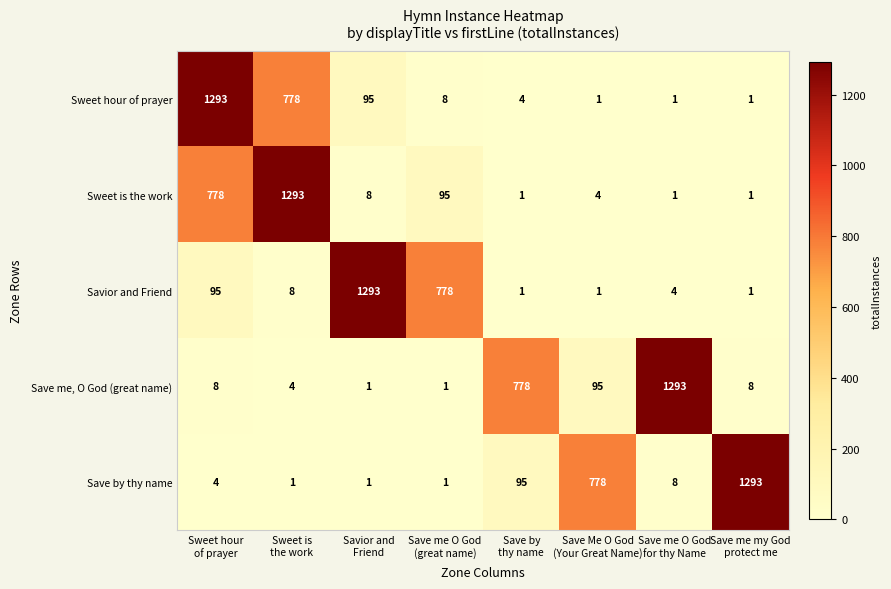

What is the average value of the Sweet is the work series?

273